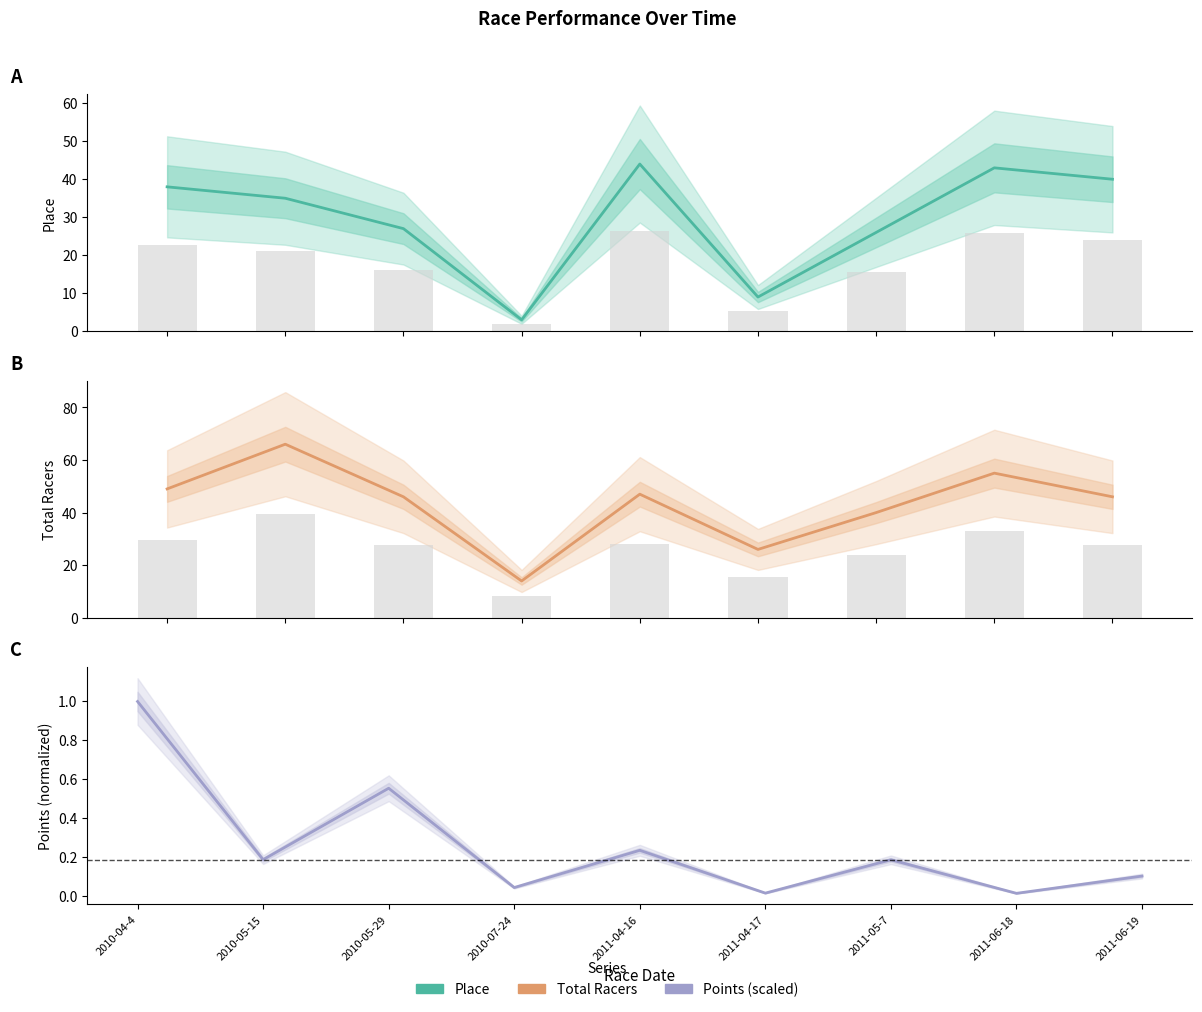

How many groups of bars are there?

9